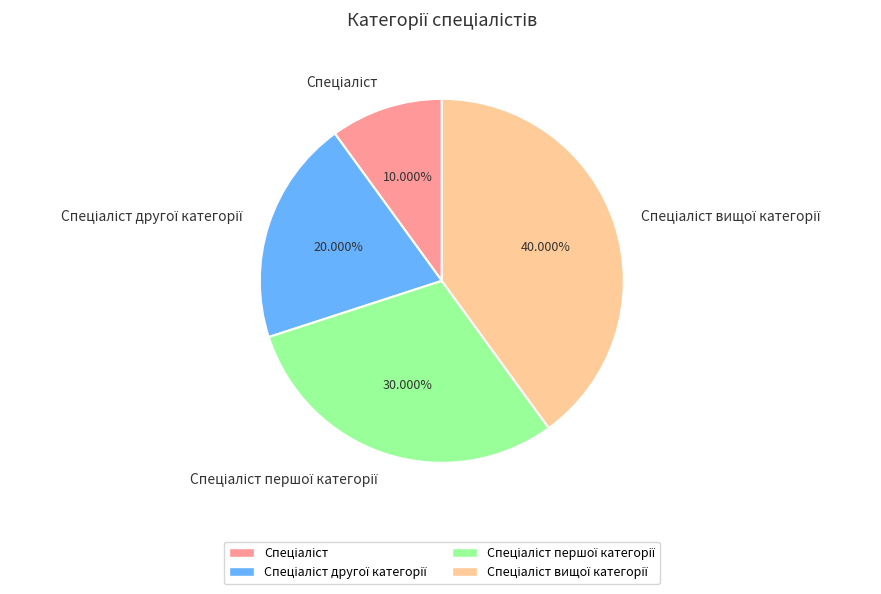

How many slices are in this pie chart?

4